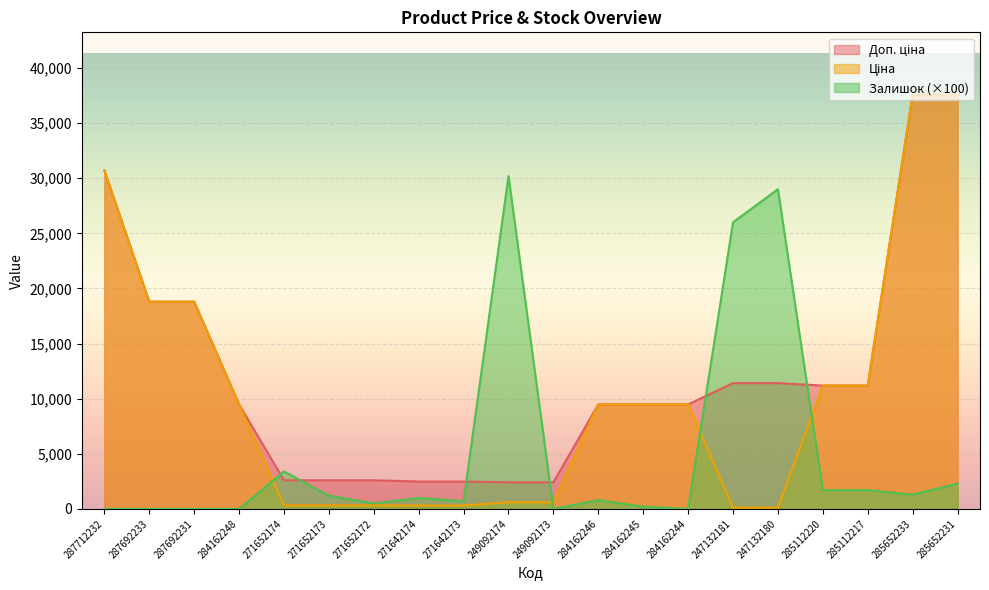

Rank the series by their average value, from lowest to highest.

Залишок, Ціна, Доп. ціна